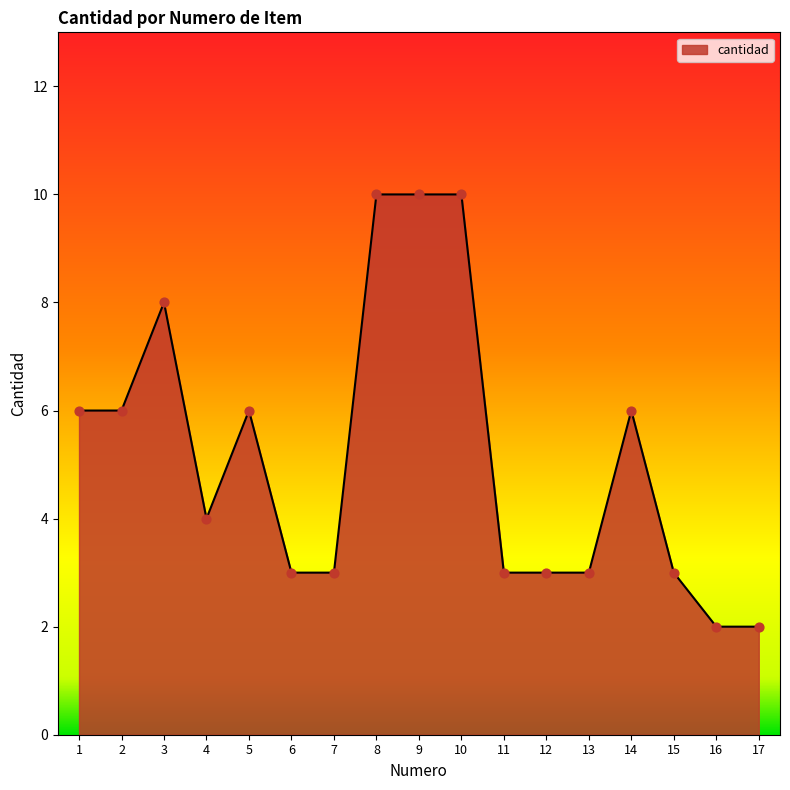

What is the change in value from 8 to 11?

-7